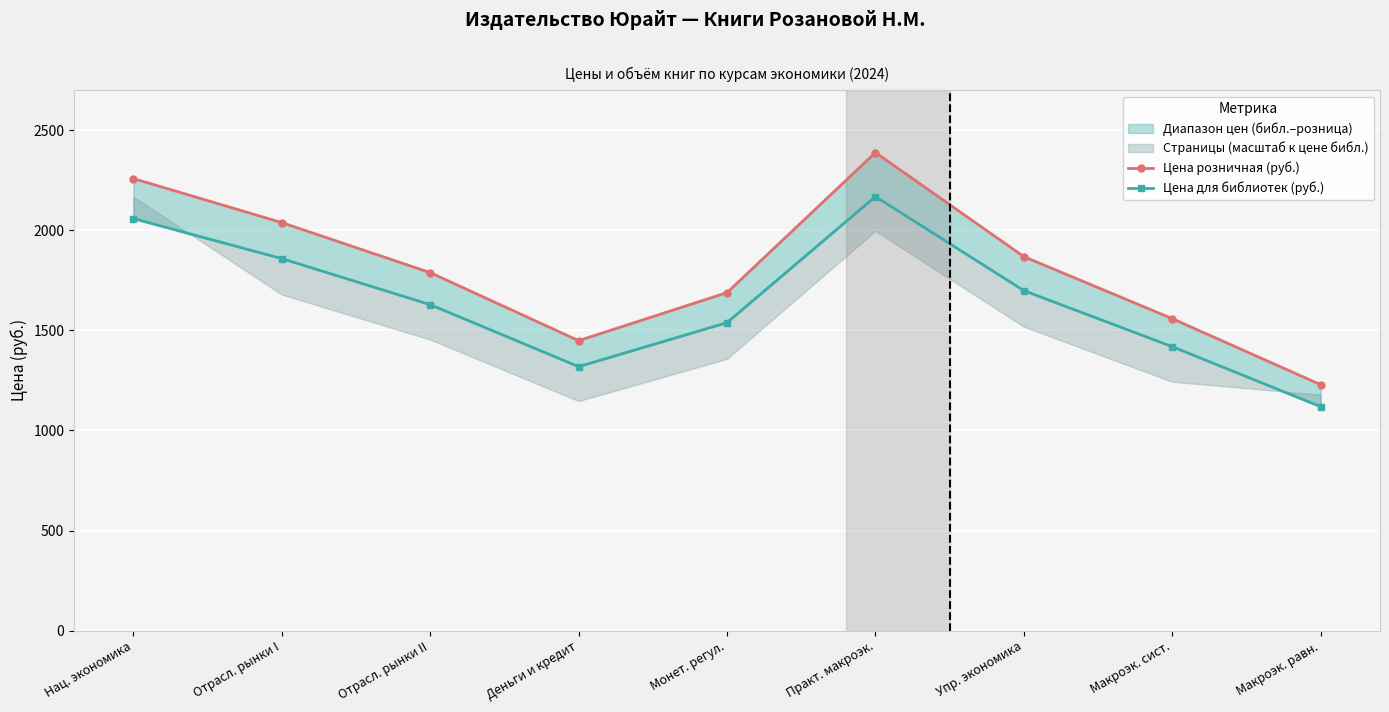

Which series has the largest total across all categories?

Цена розничная (руб.)